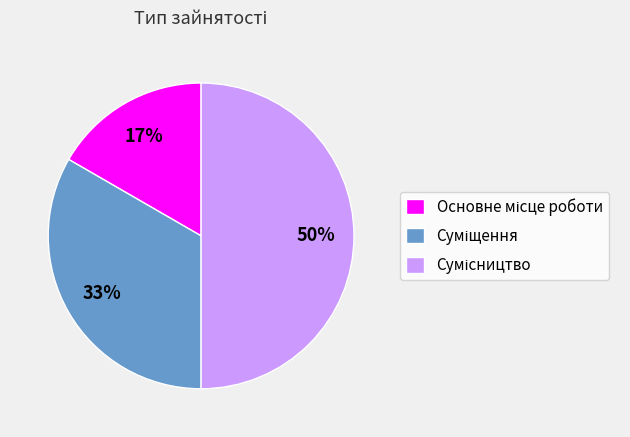

To the nearest percent, what is the difference between the largest and smallest slice percentages?

33%